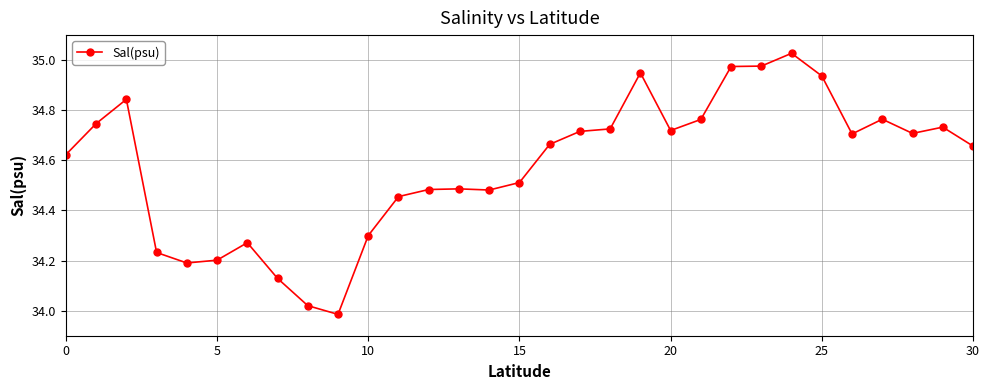

True or false: the data has more than 0 interior local peaks.

True